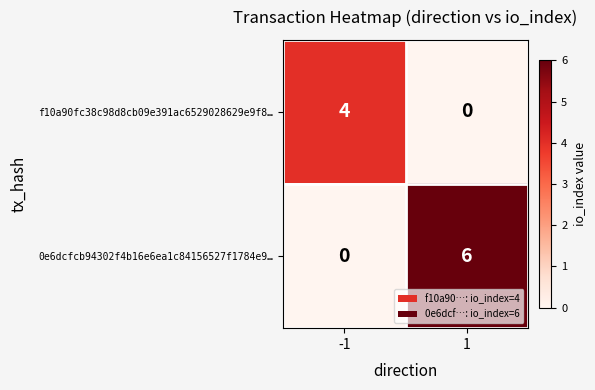

What is the approximate value of f10a90fc38c98d8cb09e391ac6529028629e9f8… at -1?

4